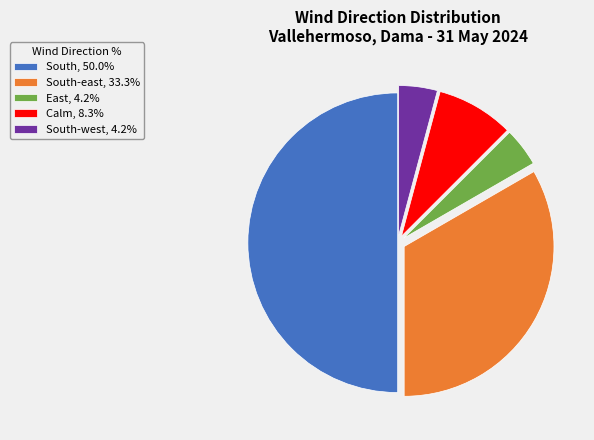

Is South-east, 33.3% the majority of the pie?

No